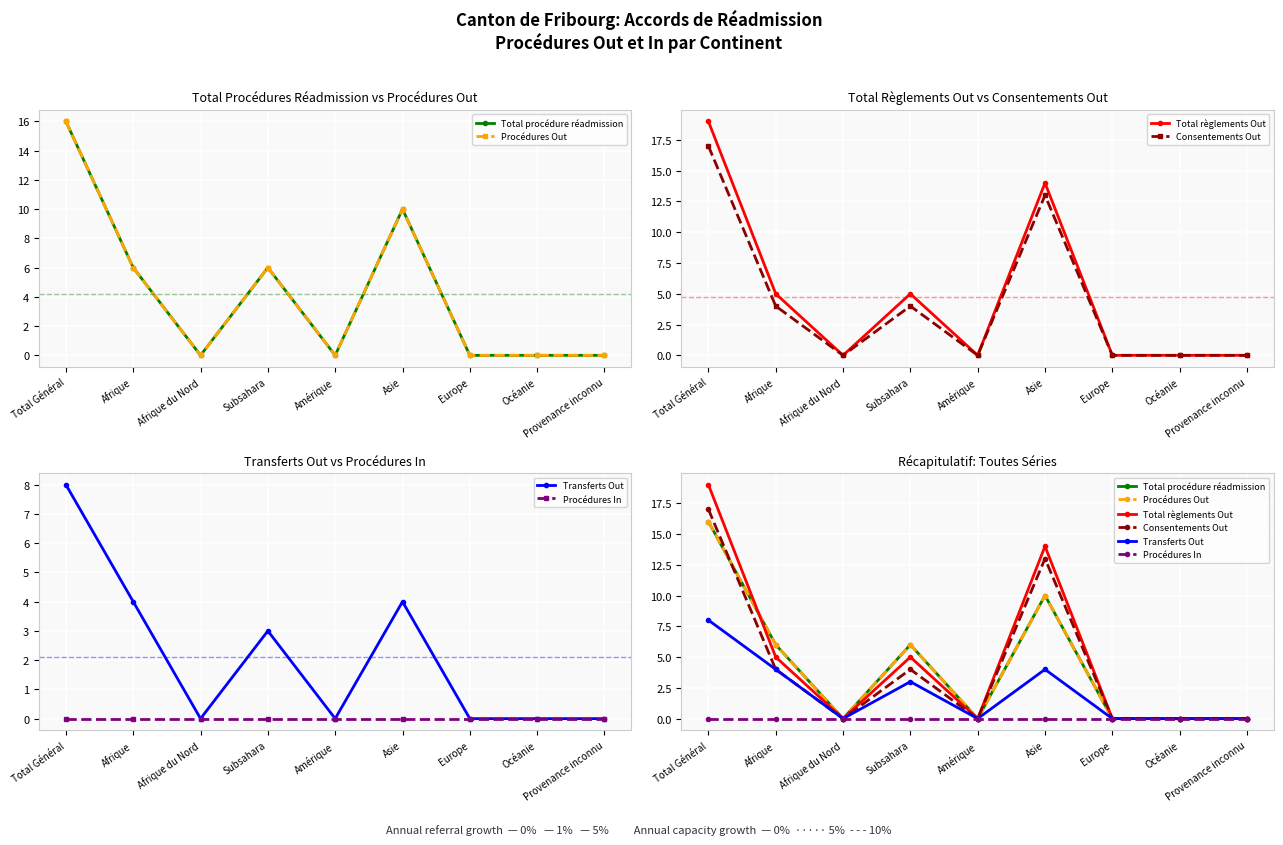

How many times do Procédures Out and Total règlements Out cross each other?

1